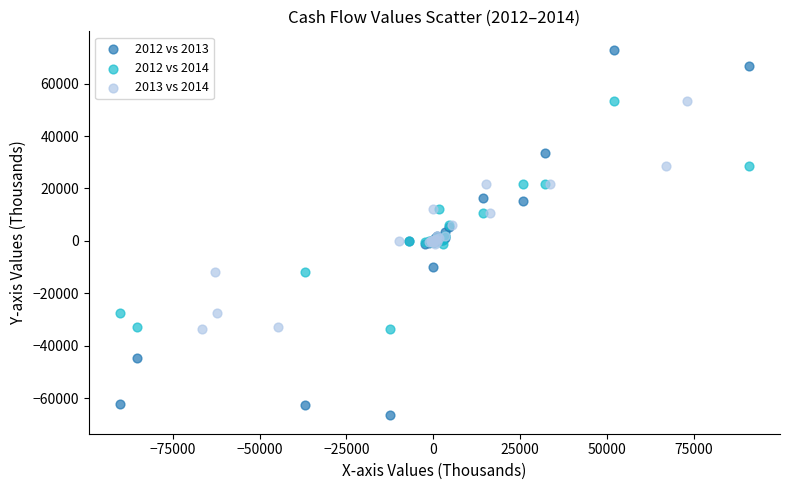

Which series contains the lowest Y value?

2012 vs 2013